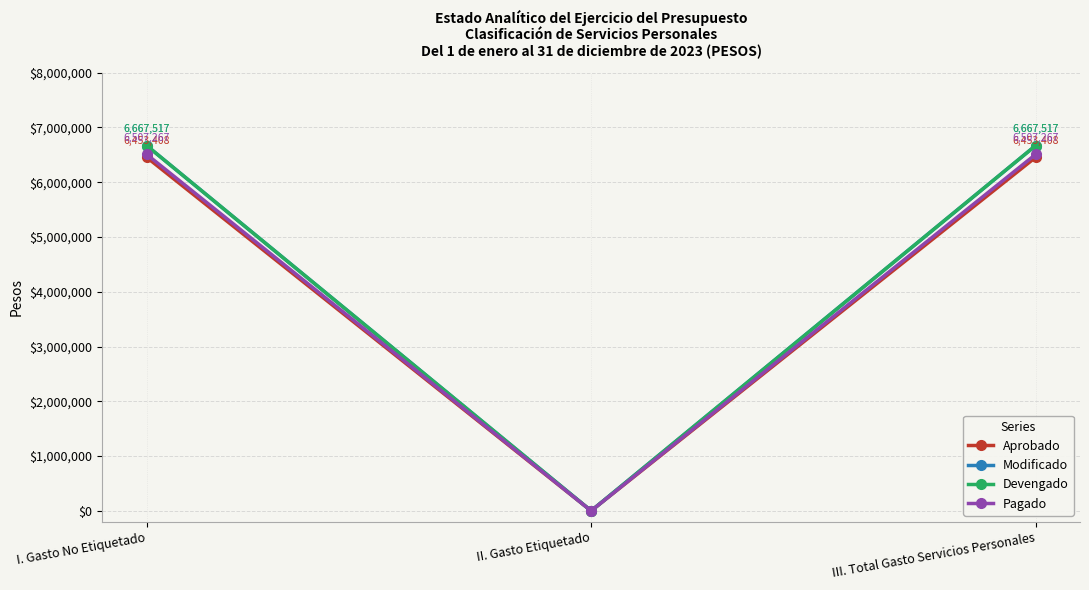

At III. Total Gasto Servicios Personales, list the series in order from largest to smallest.

Modificado, Devengado, Pagado, Aprobado